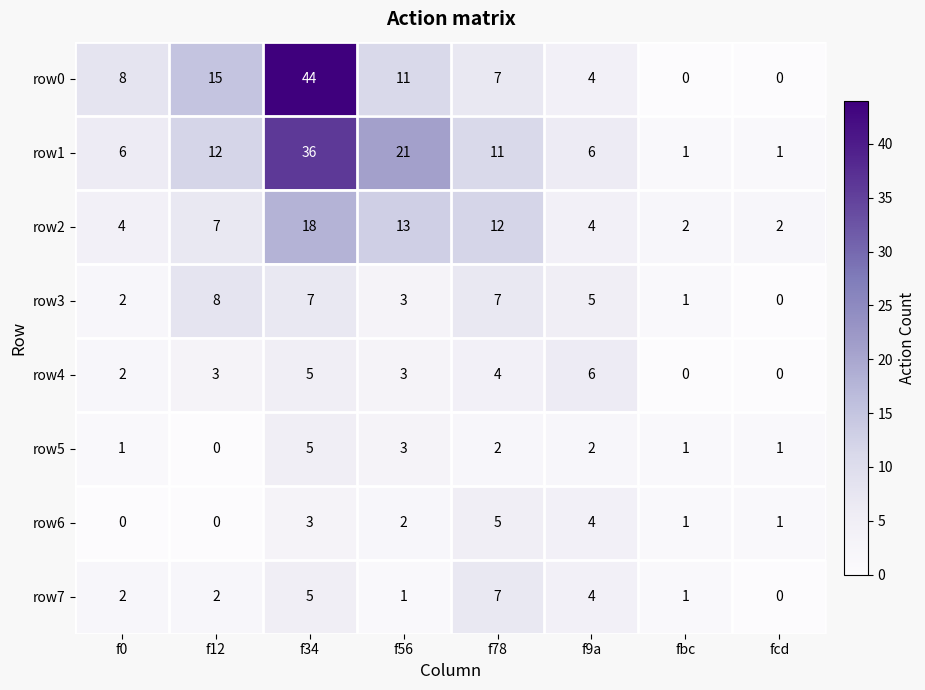

Which series changed the most between f56 and fcd?

row1